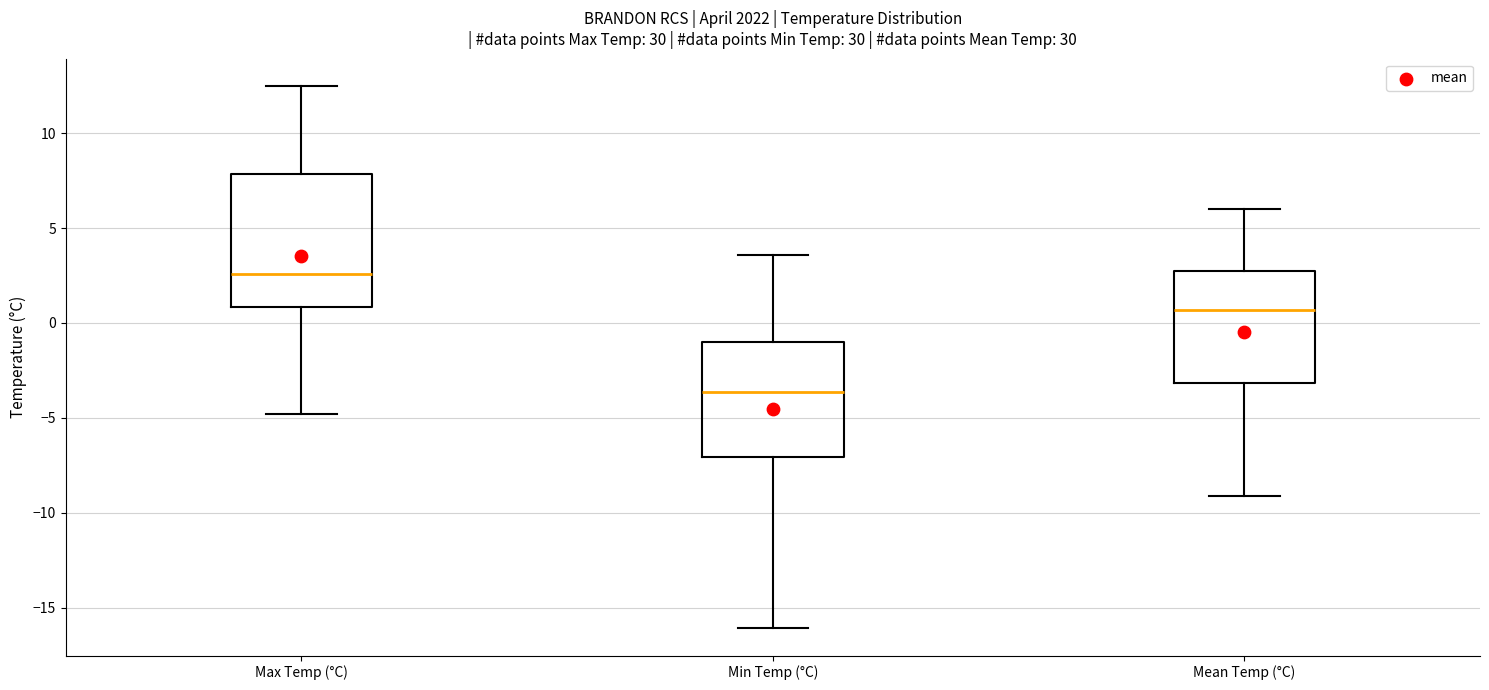

Which box has the lowest median line?

Min Temp (°C)